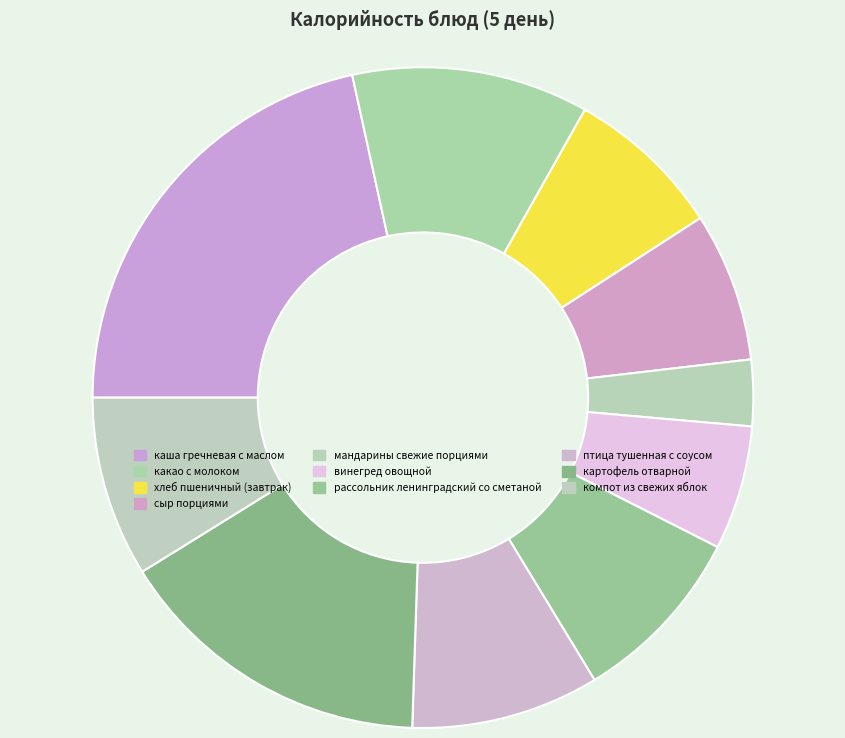

How many segments does this pie chart have?

10